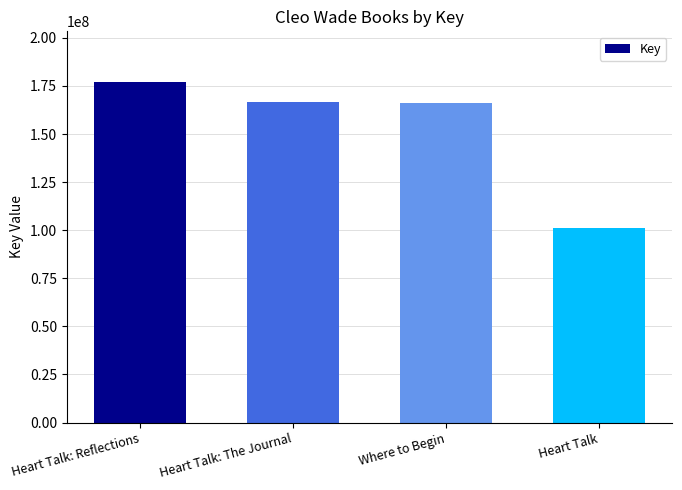

What is the value of the 1st bar from the left?

176845953